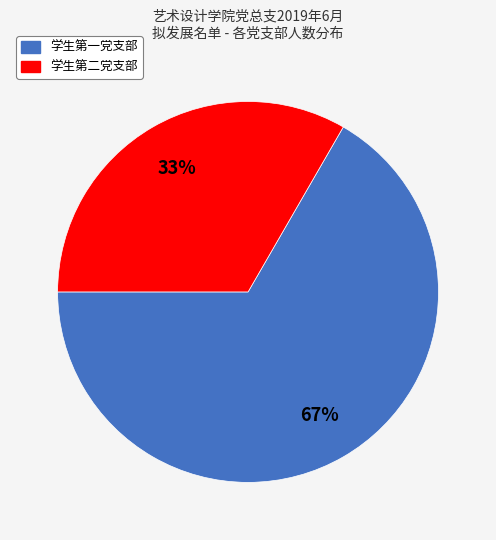

Is the sum of 学生第二党支部 and 学生第一党支部 greater than half?

Yes